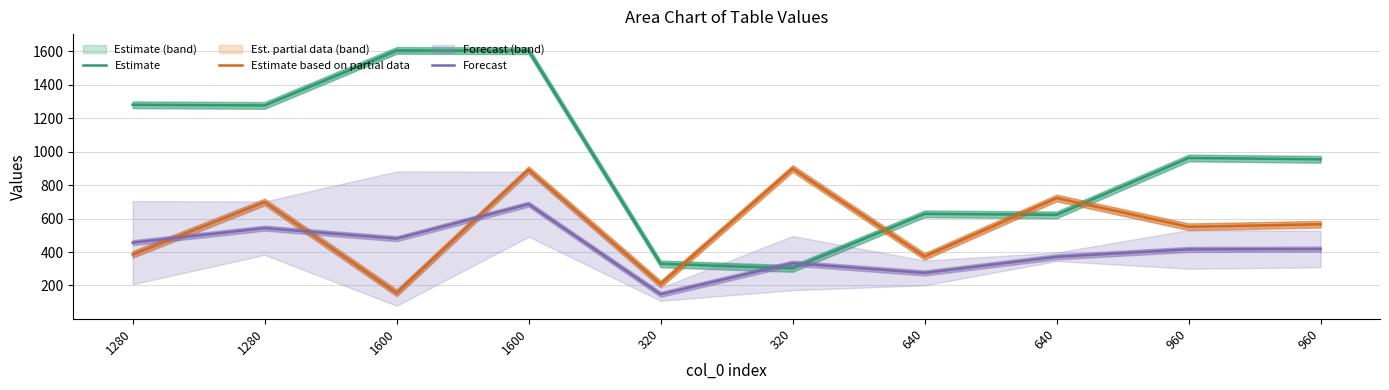

List the series in order of their peak value, lowest first.

Forecast, Estimate based on partial data, Estimate